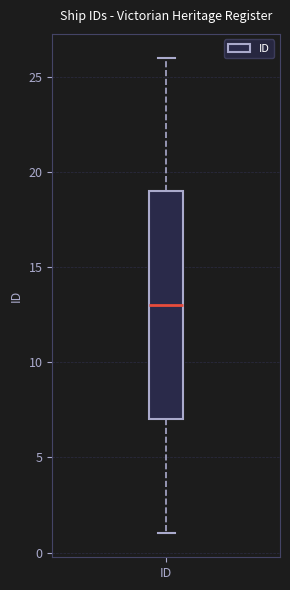

Read this box plot against the y-axis: the position of the median line, the range covered by the box, and the ends of both whiskers. The values are not printed on the chart, so give them approximately, as read against the axis.

median 13, box 7 to 19, whiskers 1 to 26